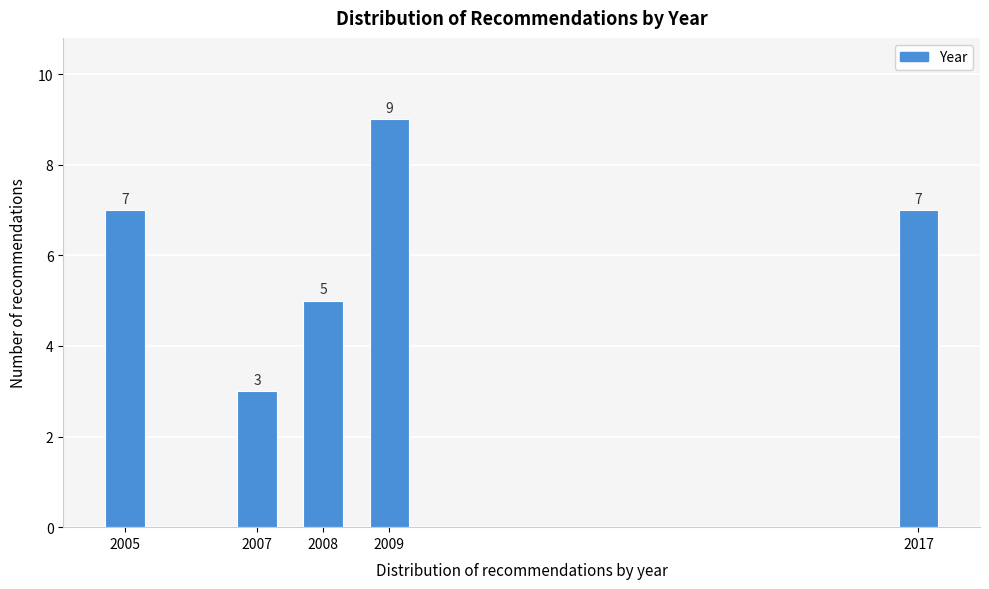

Reading right to left, list all the values displayed in this chart.

7	9	5	3	7